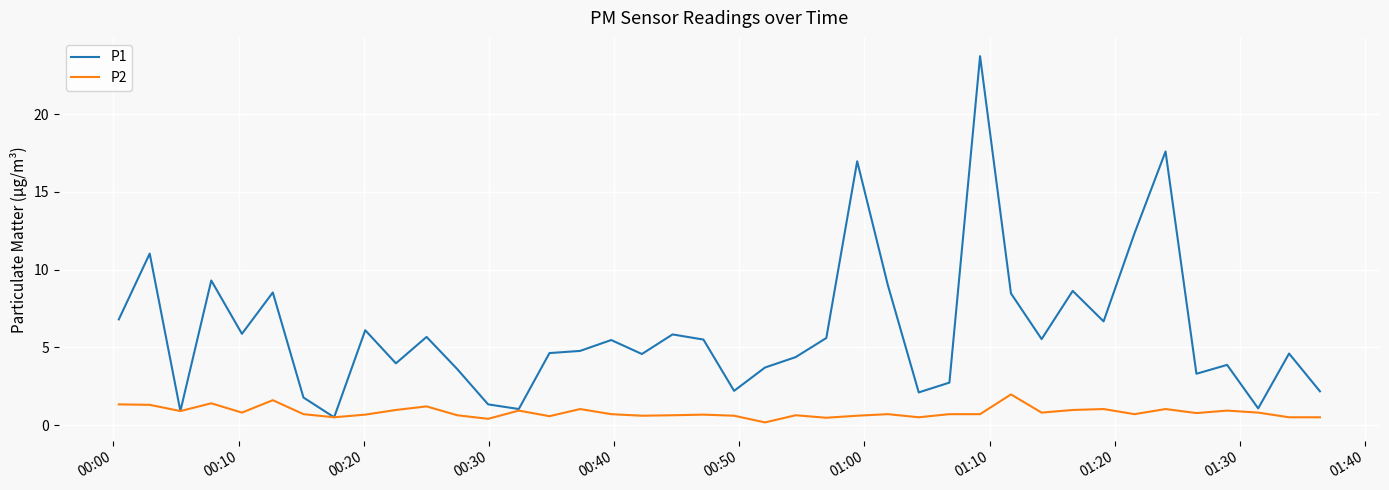

Which series has the largest range (max minus min)?

P1